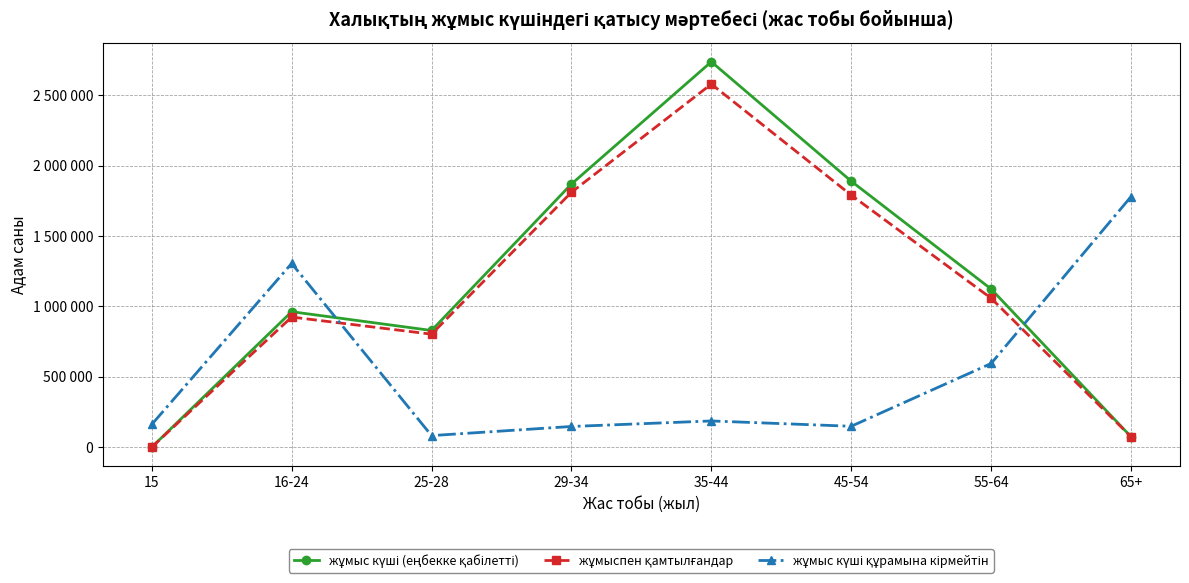

At which category is the sum across all series the highest?

35-44